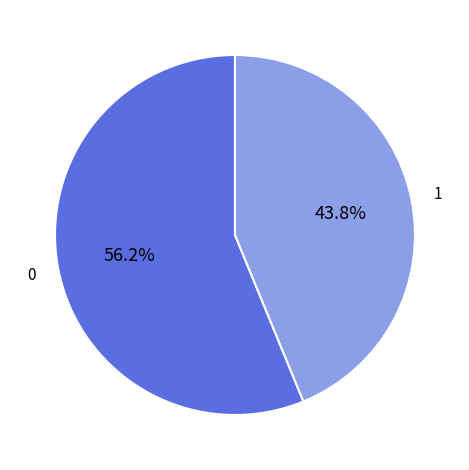

Is there any slice that represents more than half of the pie?

Yes